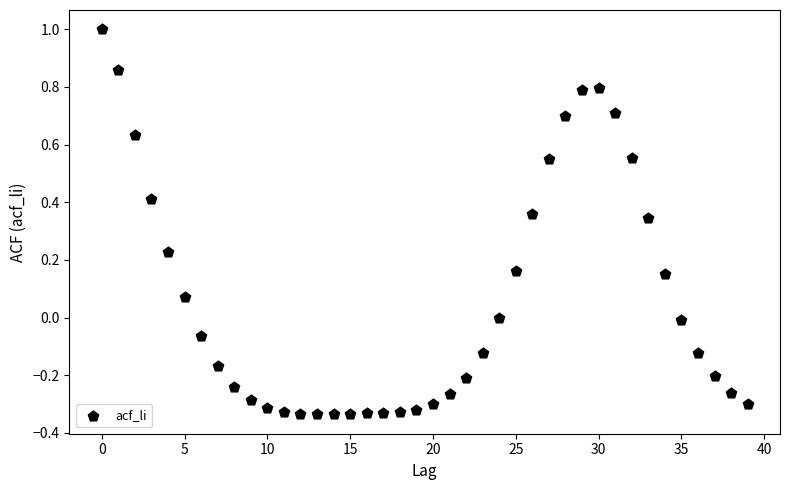

What is the range of Y values (max minus min)?

1.3